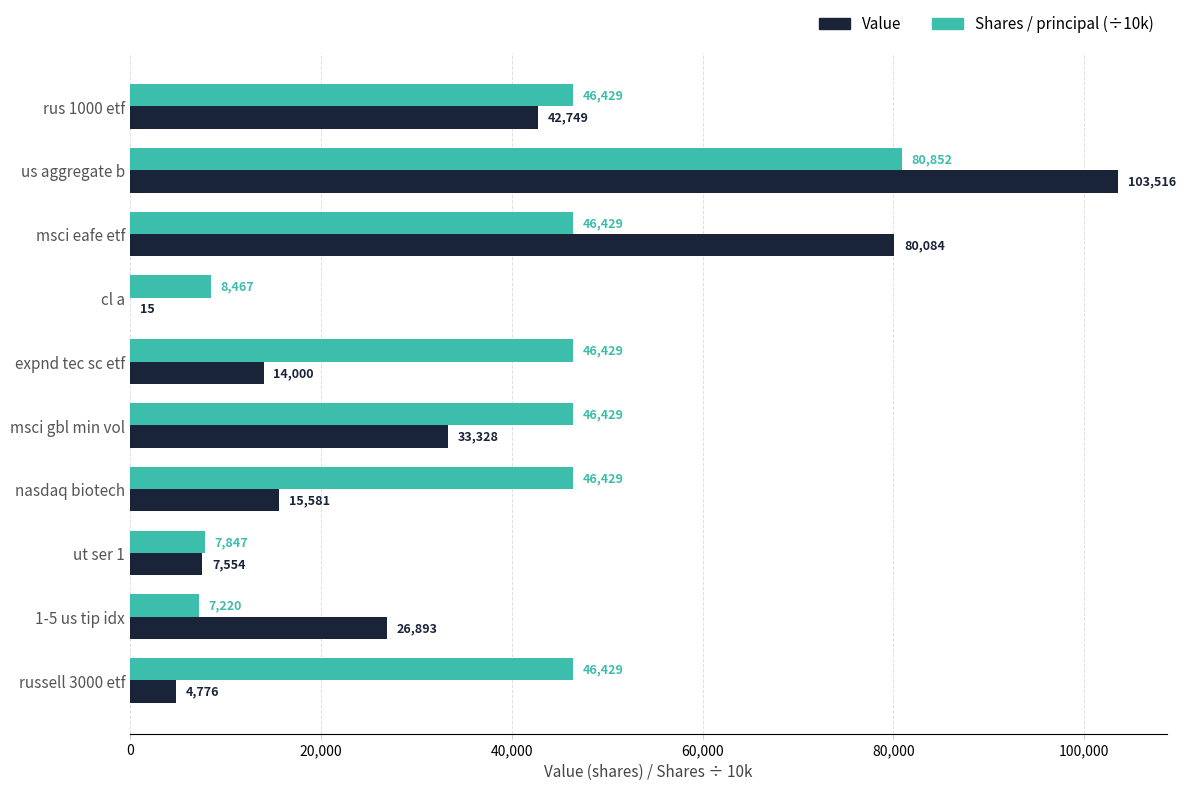

What value does the Shares / principal (÷10k) series have at cl a?

8467.0